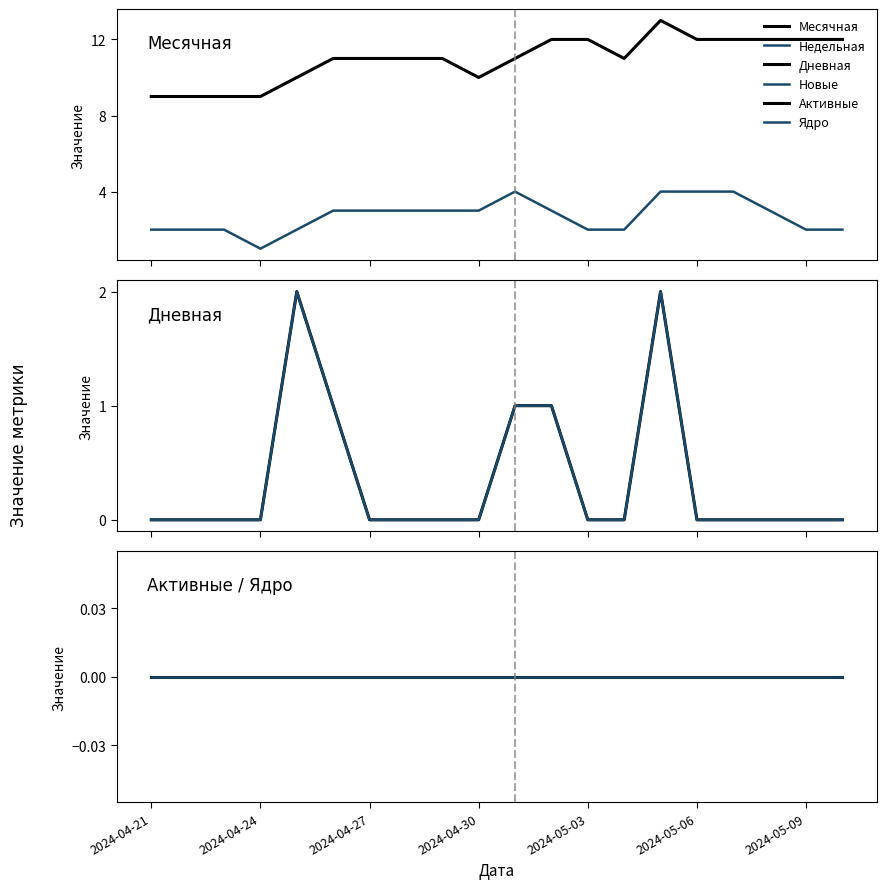

Which category has the lowest value across all series?

2024-04-21